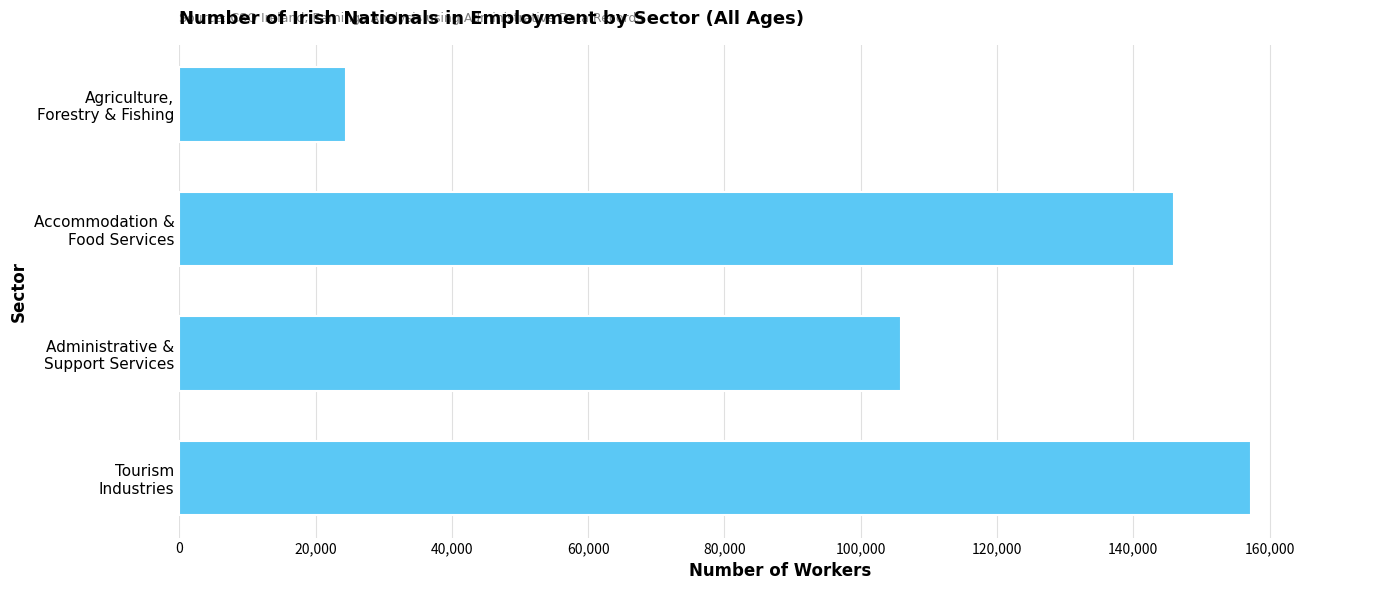

List the labels in order of value, largest first.

Tourism
Industries, Accommodation &
Food Services, Administrative &
Support Services, Agriculture,
Forestry & Fishing